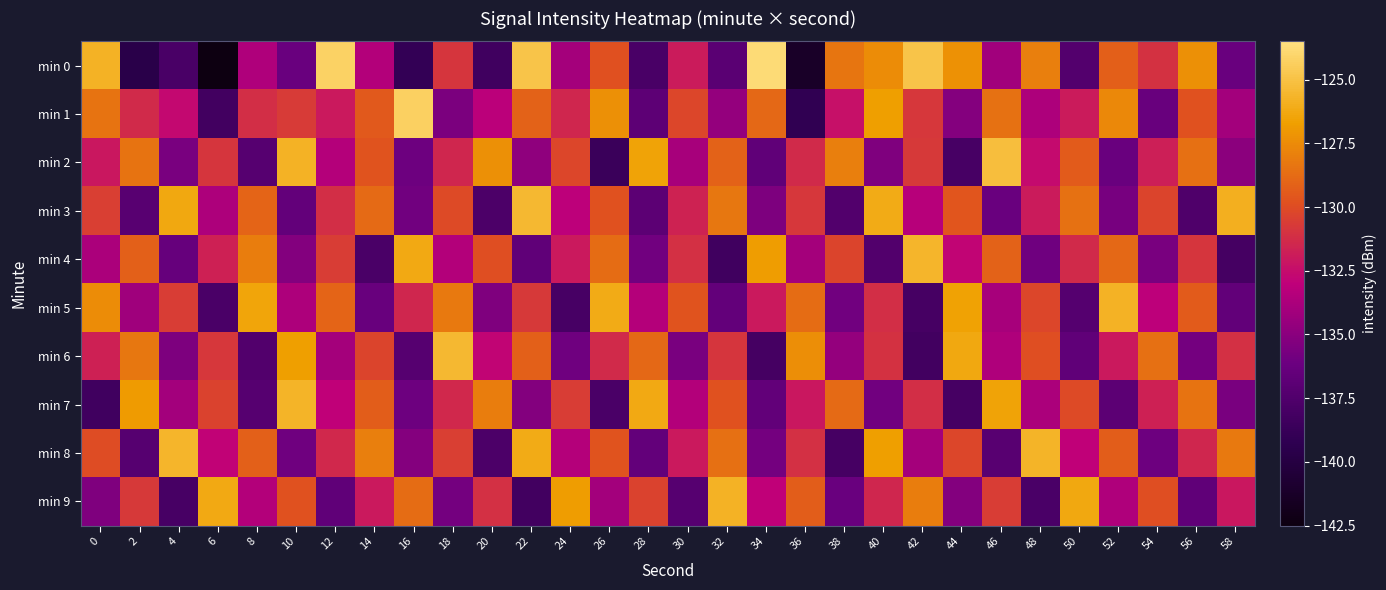

Between 34 and 48, which is larger?

34